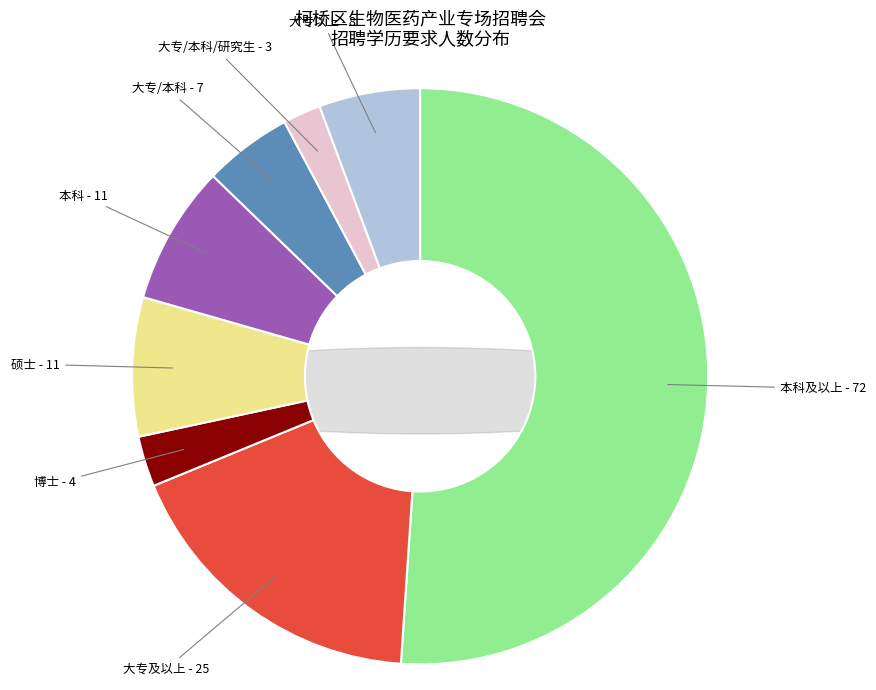

Does 大专/本科 account for over 50% of the chart?

No